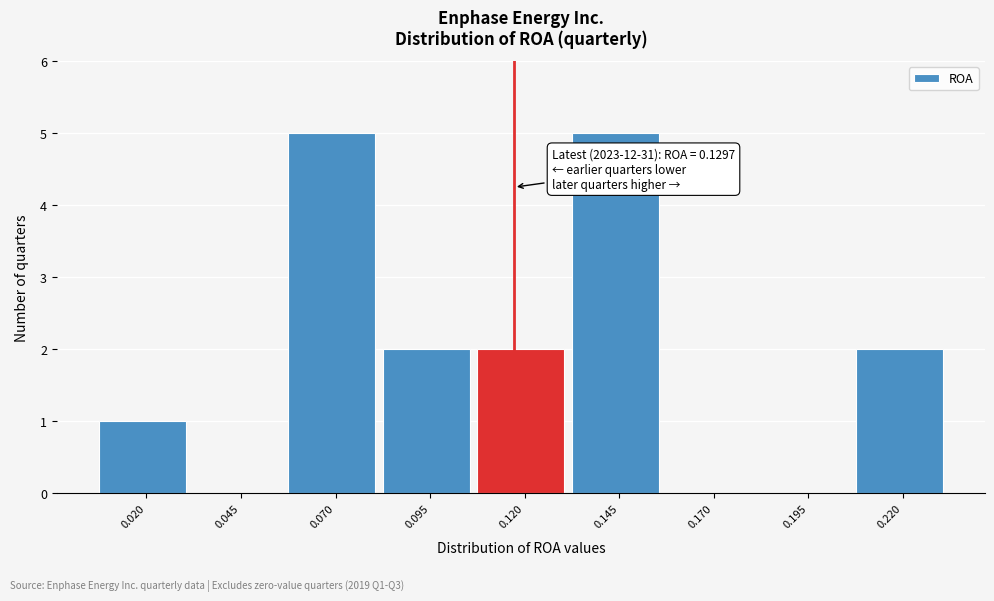

Reading right to left, list all the values displayed in this chart.

0.220=2	0.195=0	0.170=0	0.145=5	0.120=2	0.095=2	0.070=5	0.045=0	0.020=1